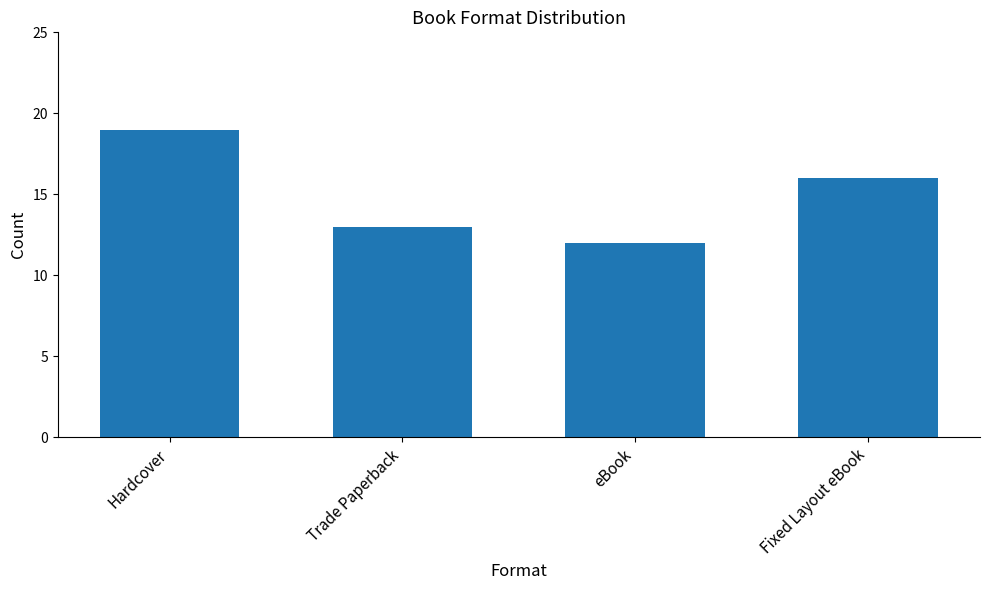

How many values are between 13 and 19?

3